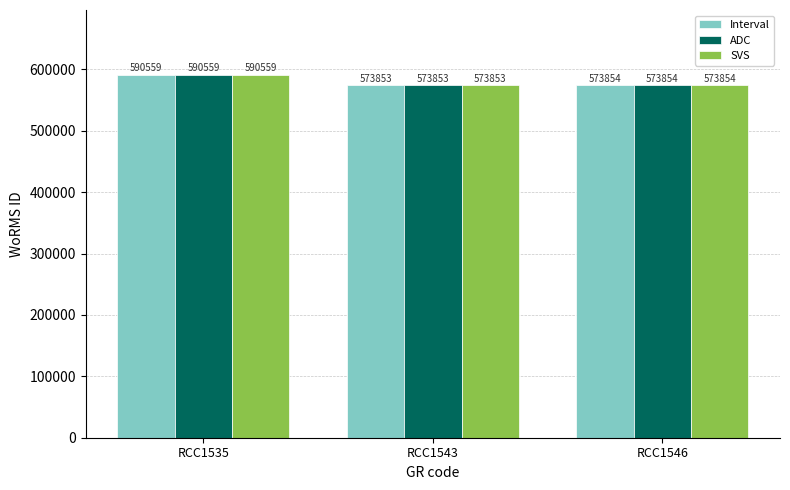

How many bars are there in total?

9